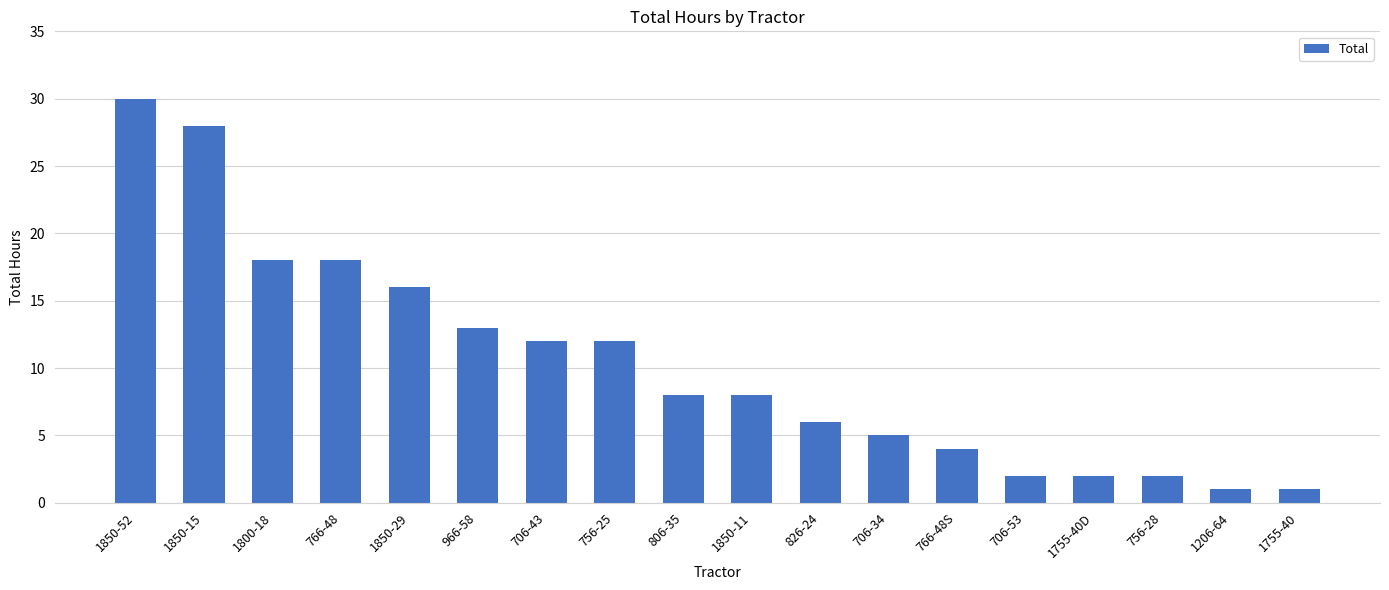

Read the value at 1850-52, to the nearest 10.

30